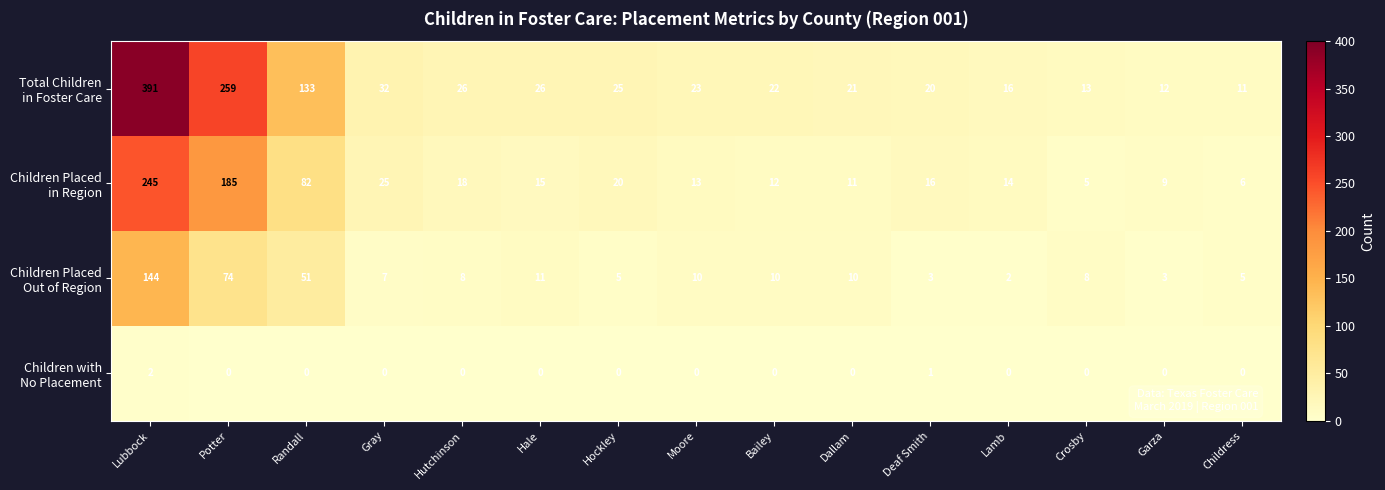

How many categories are shown in the chart?

15